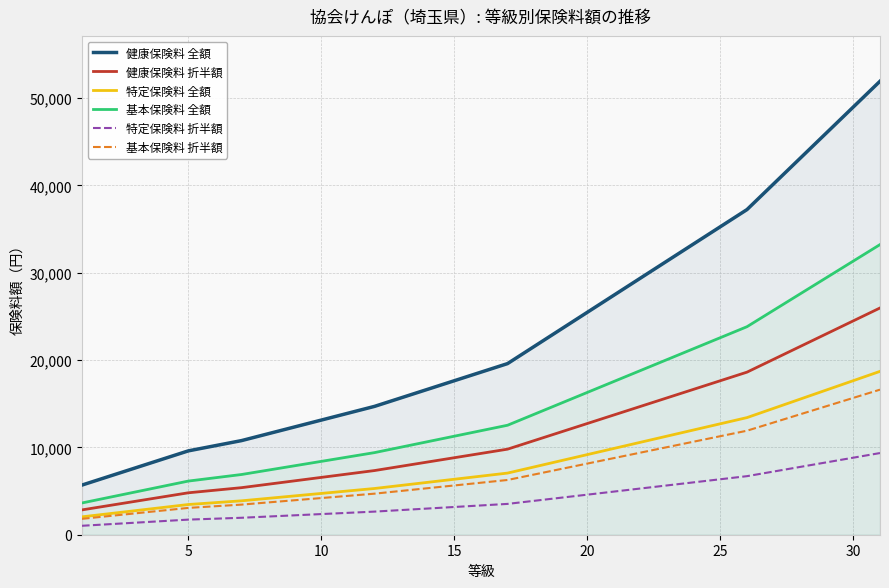

How many data points does each series have?

31